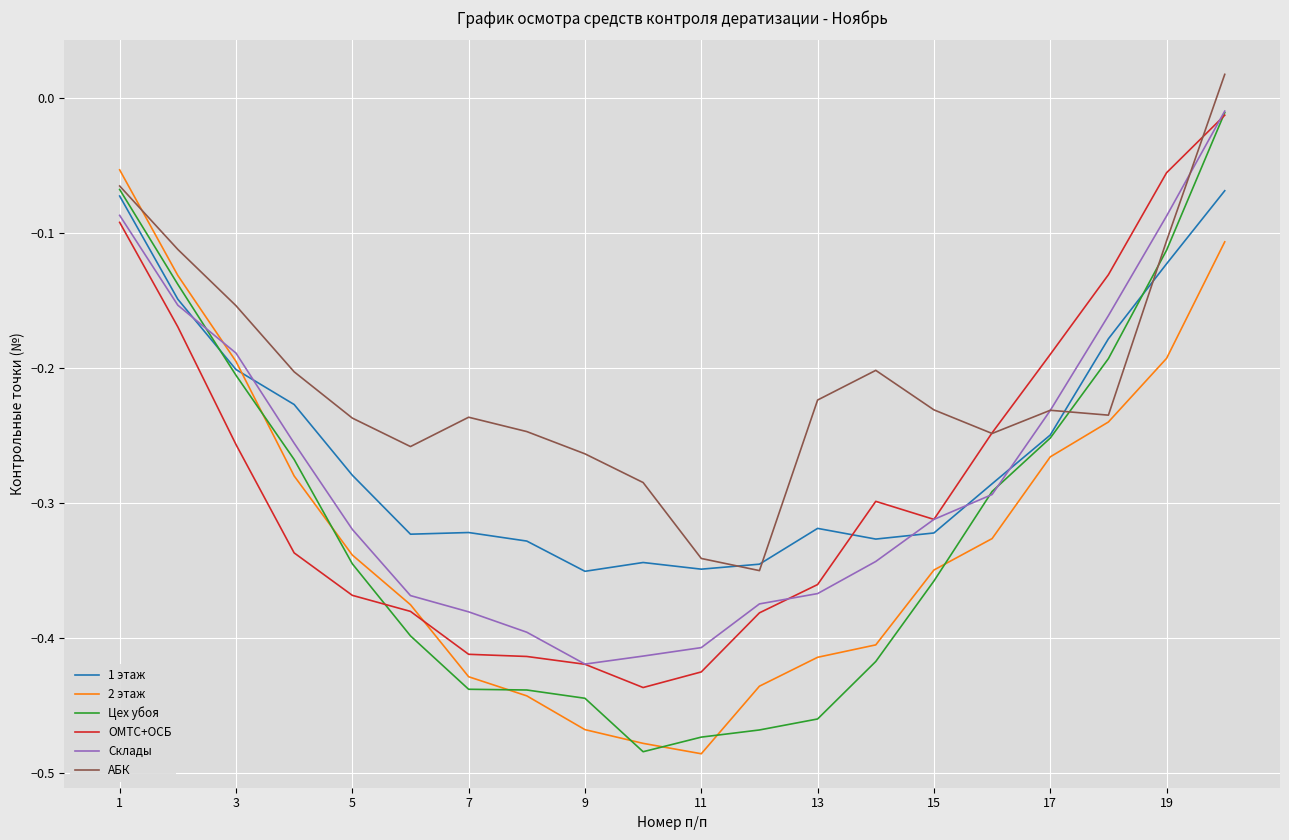

Which series has the largest total across all categories?

АБК